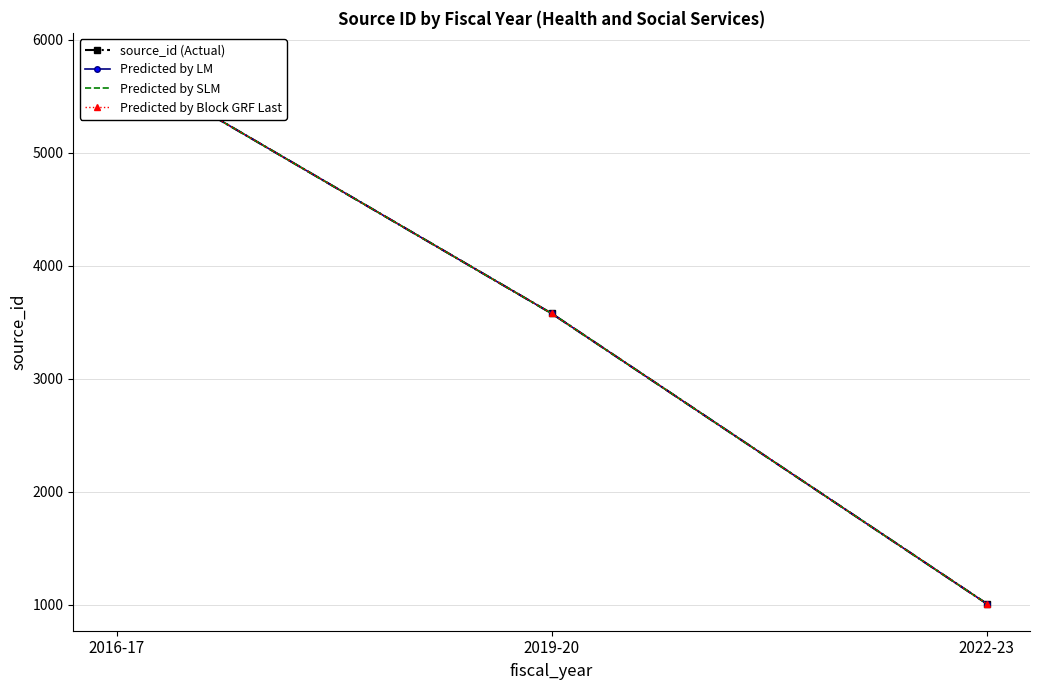

At which label is Predicted by SLM closest to 3416?

2019-20